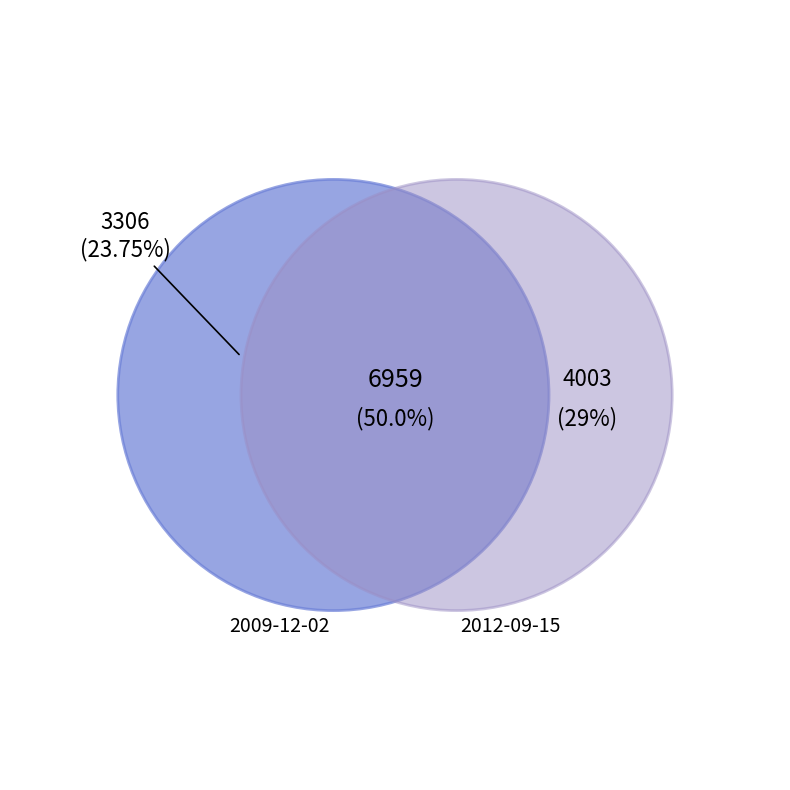

To the nearest percent, what is the difference between the 2009-12-02 and 2012-09-15 slice percentages?

5%